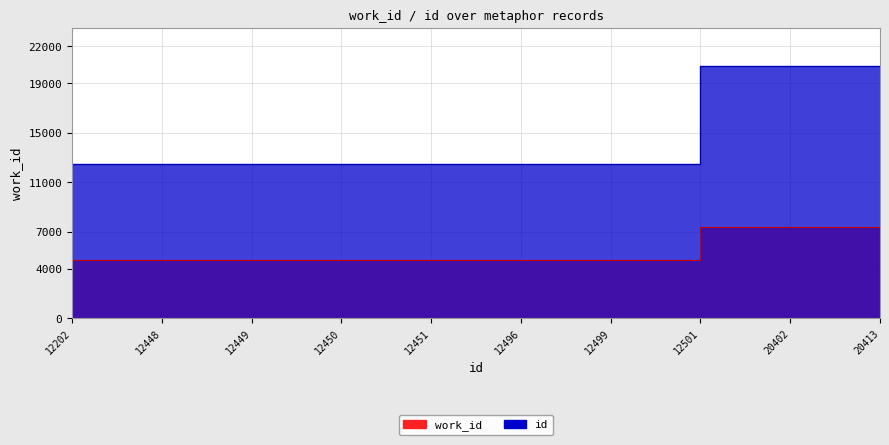

True or false: id and work_id intersect in this chart.

False